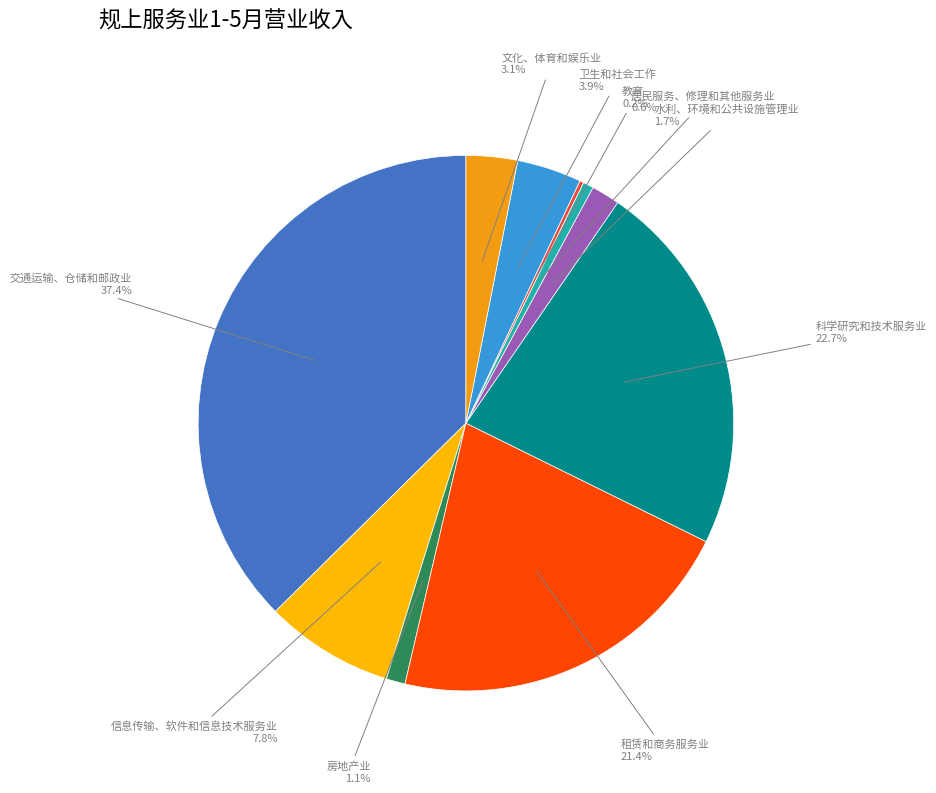

What is the largest slice in the pie chart?

交通运输、仓储和邮政业